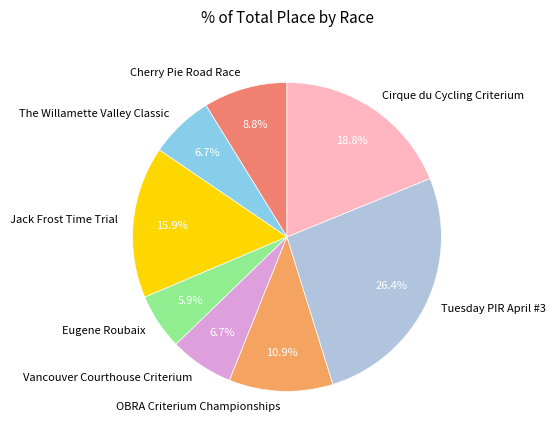

Which has a higher value, The Willamette Valley Classic or OBRA Criterium Championships?

OBRA Criterium Championships